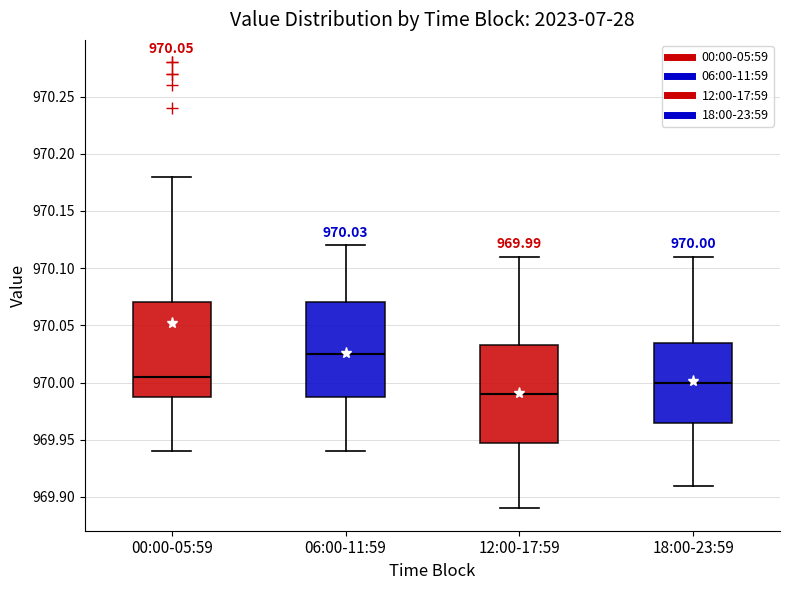

Which box has the highest median line?

06:00-11:59